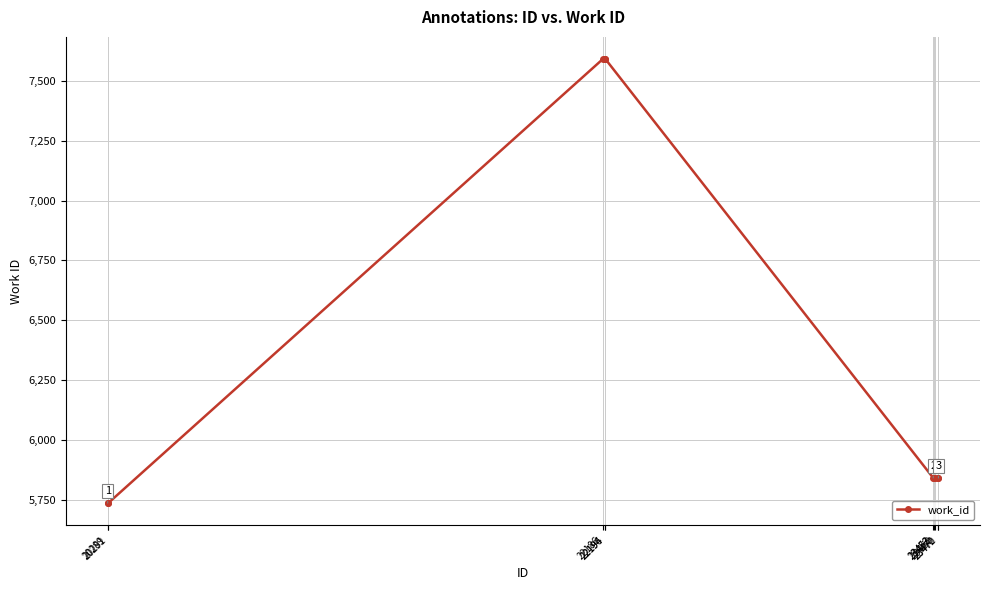

What is the value of the 7th point from the left?

5841